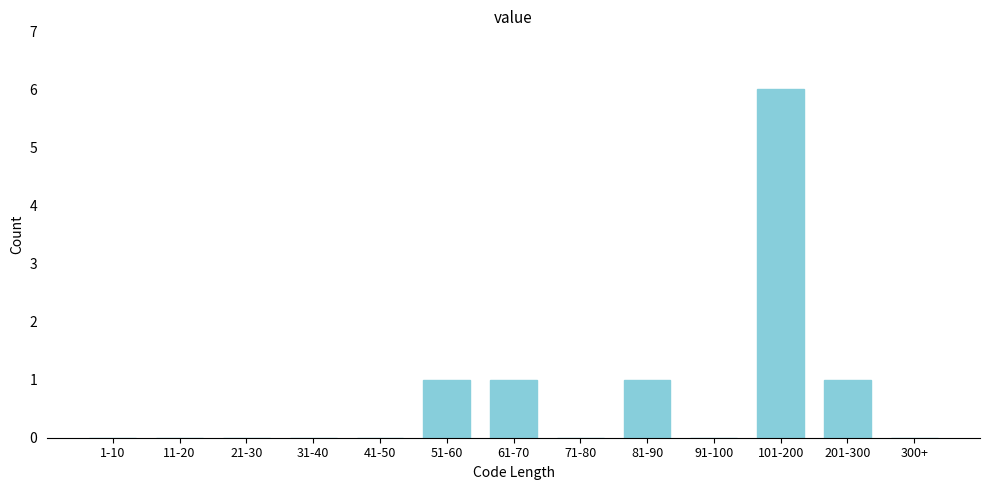

Reading left to right, list all the values displayed in this chart.

1-10=0	11-20=0	21-30=0	31-40=0	41-50=0	51-60=1	61-70=1	71-80=0	81-90=1	91-100=0	101-200=6	201-300=1	300+=0